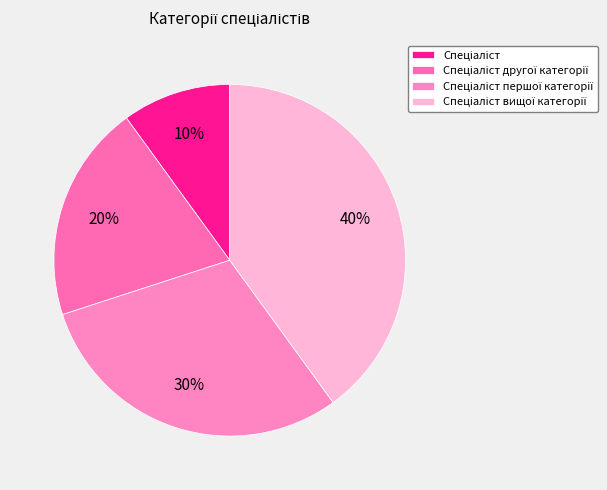

Which category has the smallest portion of the pie?

Спеціаліст